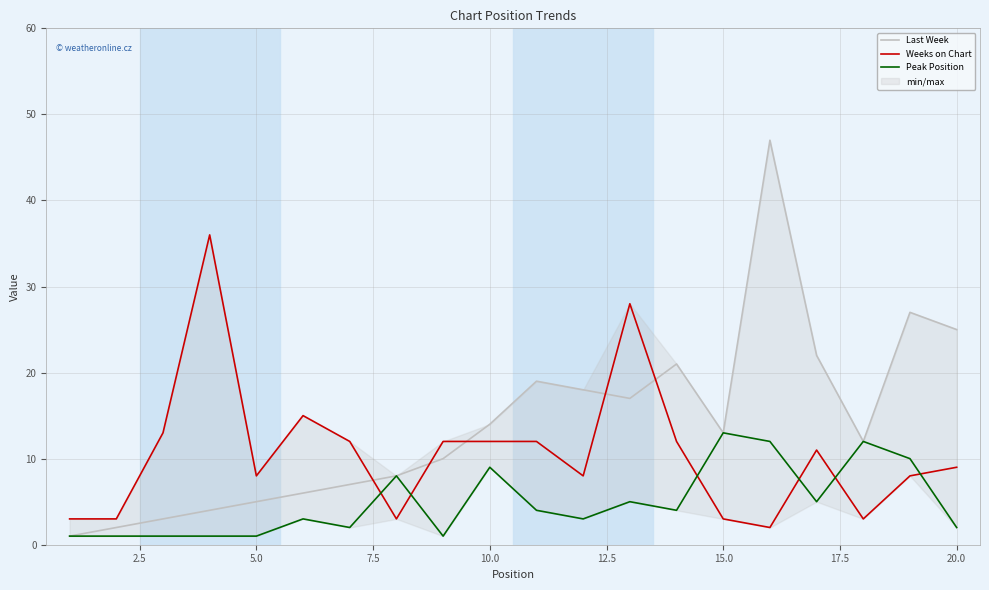

True or false: Peak Position and Weeks on Chart cross at least once.

True